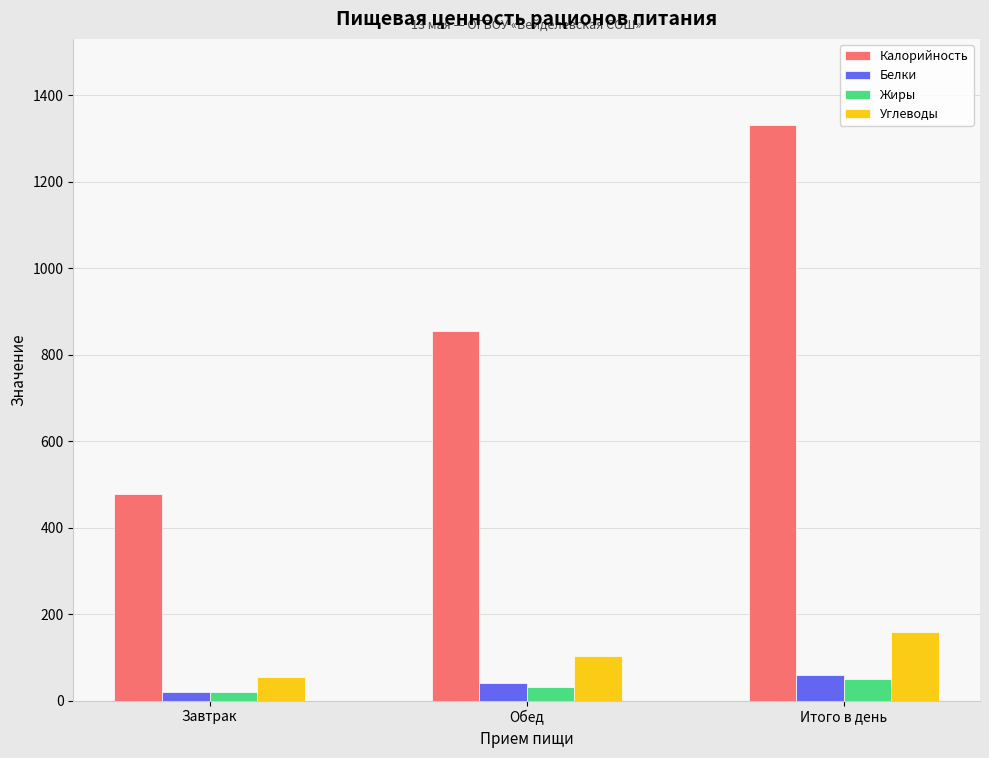

How many data points in Калорийность are less than 854?

1